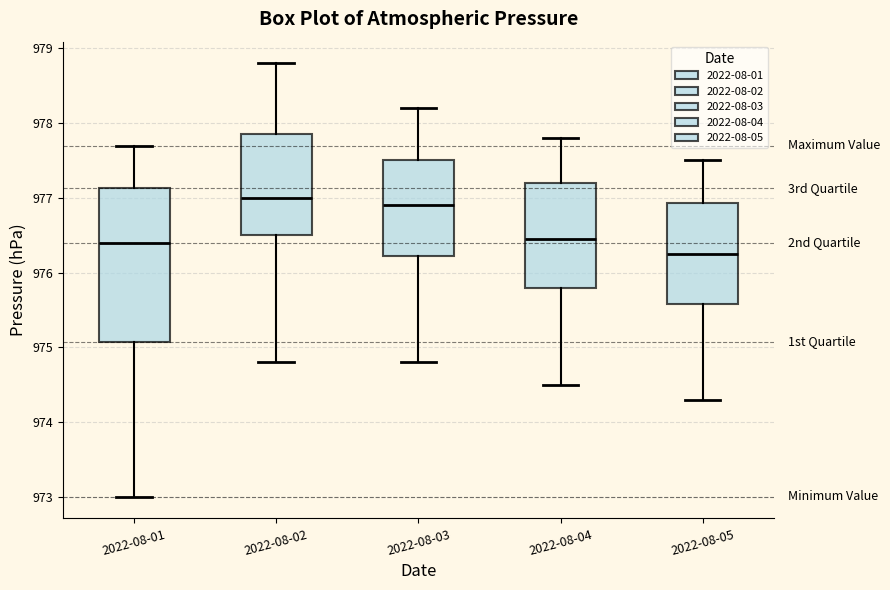

Reading left to right, transcribe this box plot: for each box, give where its median line is, the range the box spans, and where its two whiskers end, as read against the y-axis. The values are not printed on the chart, so give them approximately, as read against the axis.

2022-08-01: median 976.4, box 975.1 to 977.1, whiskers 973.0 to 977.7
2022-08-02: median 977.0, box 976.5 to 977.9, whiskers 974.8 to 978.8
2022-08-03: median 976.9, box 976.2 to 977.5, whiskers 974.8 to 978.2
2022-08-04: median 976.5, box 975.8 to 977.2, whiskers 974.5 to 977.8
2022-08-05: median 976.3, box 975.6 to 976.9, whiskers 974.3 to 977.5